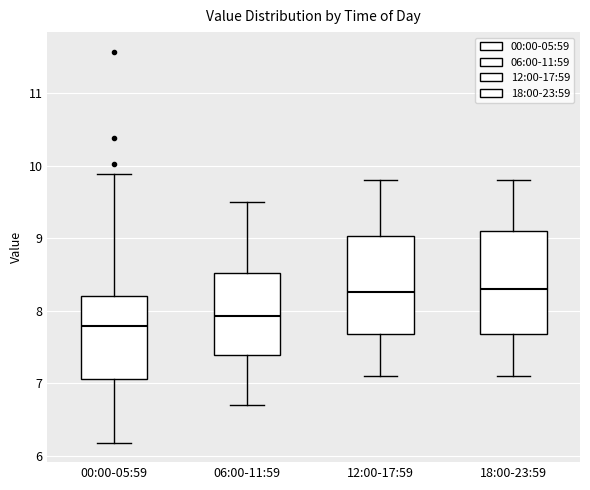

Reading left to right, transcribe this box plot: for each box, give where its median line is, the range the box spans, and where its two whiskers end, as read against the y-axis. The values are not printed on the chart, so give them approximately, as read against the axis.

00:00-05:59: median 7.8, box 7.1 to 8.2, whiskers 6.2 to 9.9
06:00-11:59: median 7.9, box 7.4 to 8.5, whiskers 6.7 to 9.5
12:00-17:59: median 8.3, box 7.7 to 9.0, whiskers 7.1 to 9.8
18:00-23:59: median 8.3, box 7.7 to 9.1, whiskers 7.1 to 9.8